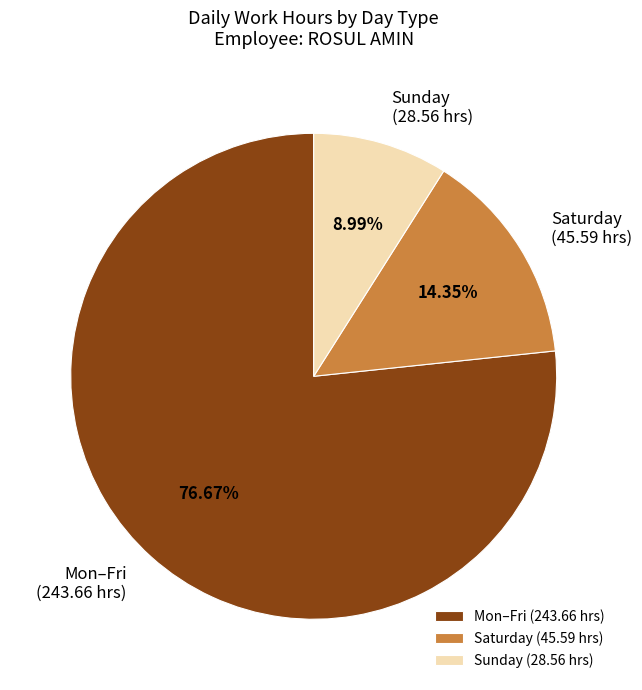

Which category has the smallest portion of the pie?

Sunday (28.56 hrs)